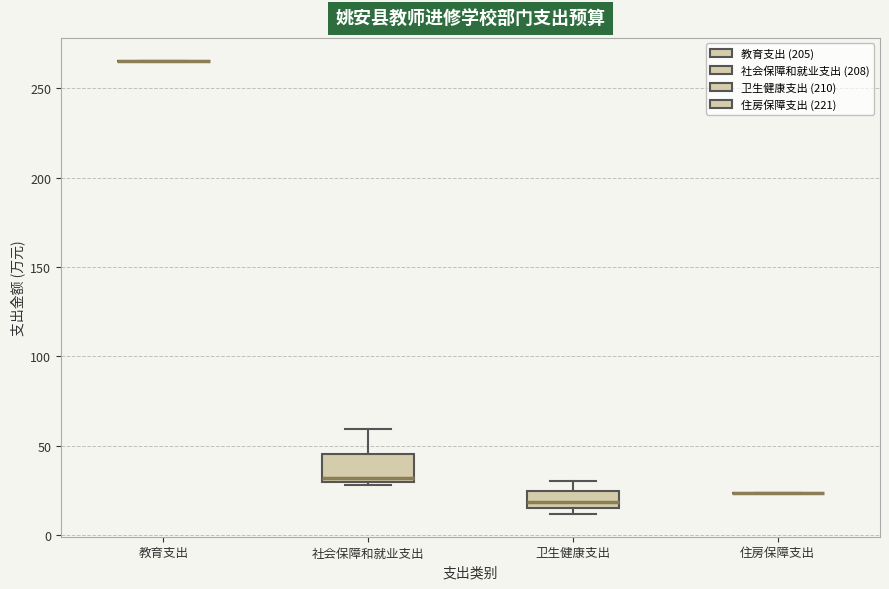

Where does the upper whisker of the box for 社会保障和就业支出 end on the y-axis? The values are not printed on the chart, so give them approximately, as read against the axis.

60